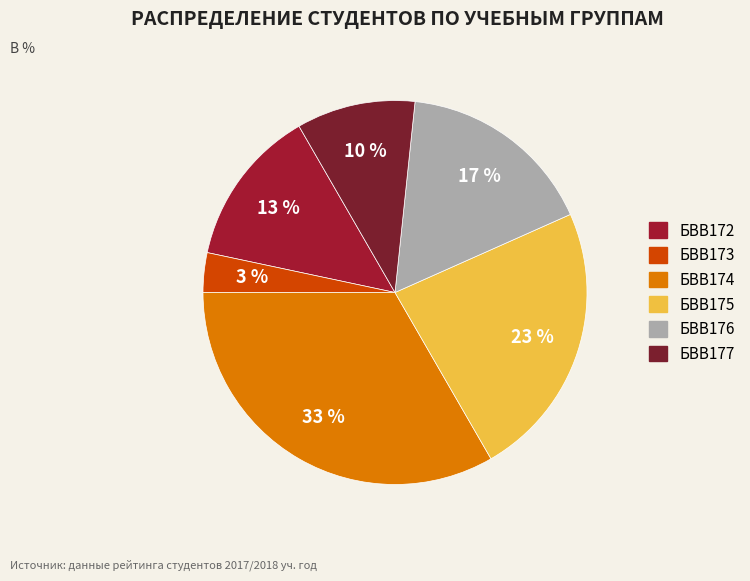

To the nearest percent, what is the average slice percentage?

17%